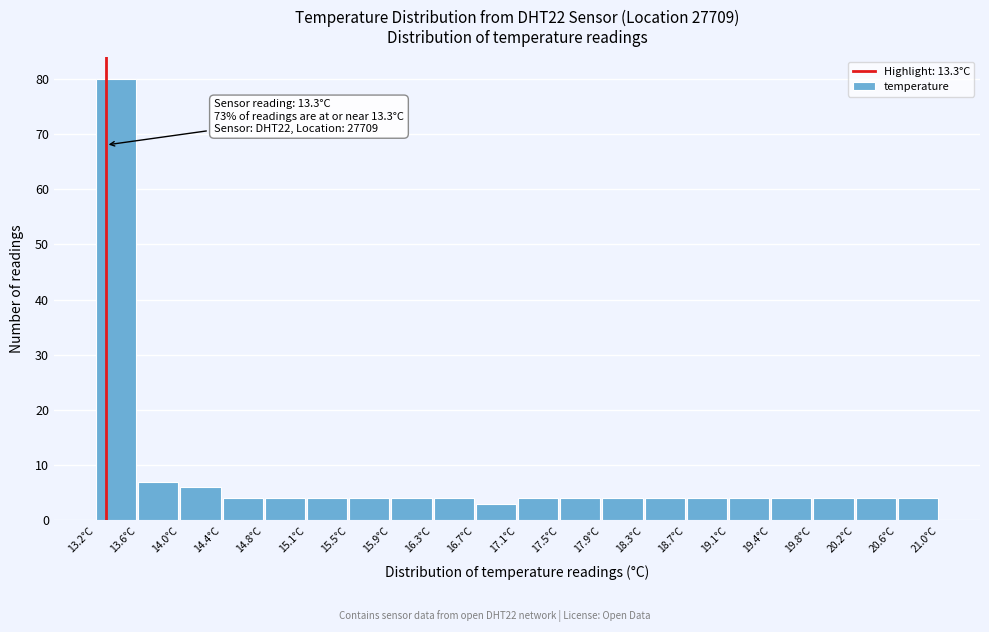

Over which range of the x-axis is the bar tallest?

13.20 to 13.59